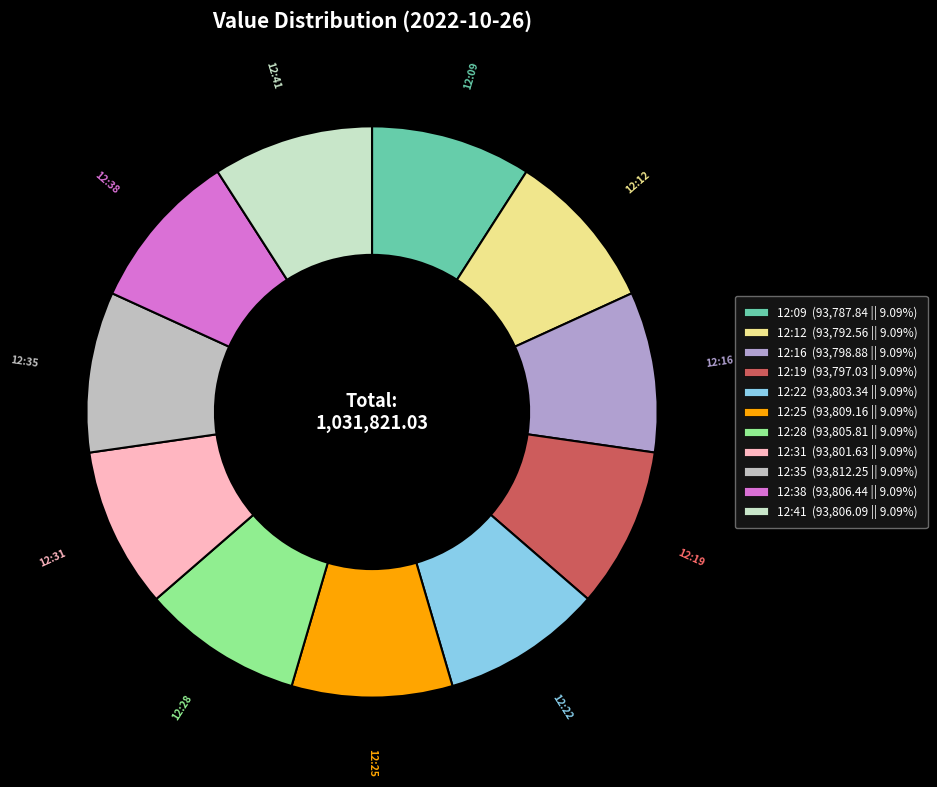

What is the ratio of the value at 12:09 to the value at 12:25?

1.0